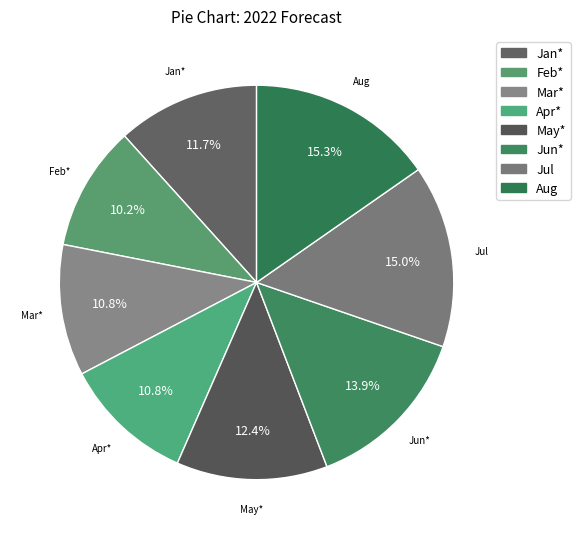

To the nearest percent, what portion does Jul represent?

15%